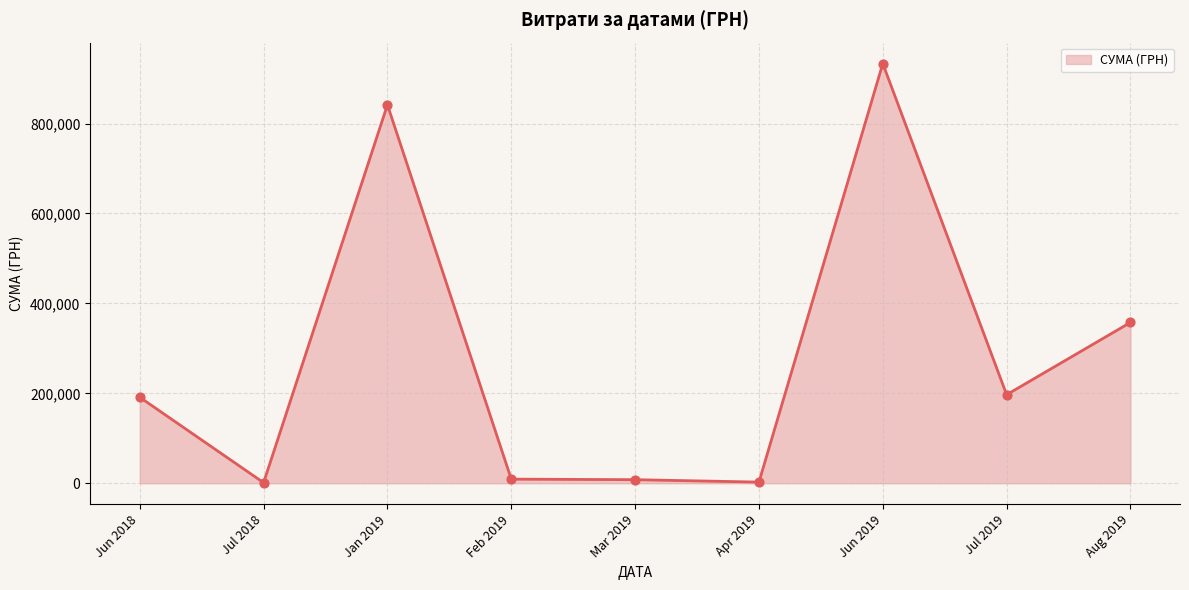

Approximately how many times larger is the value at Jun 2018 compared to Aug 2019?

0.5